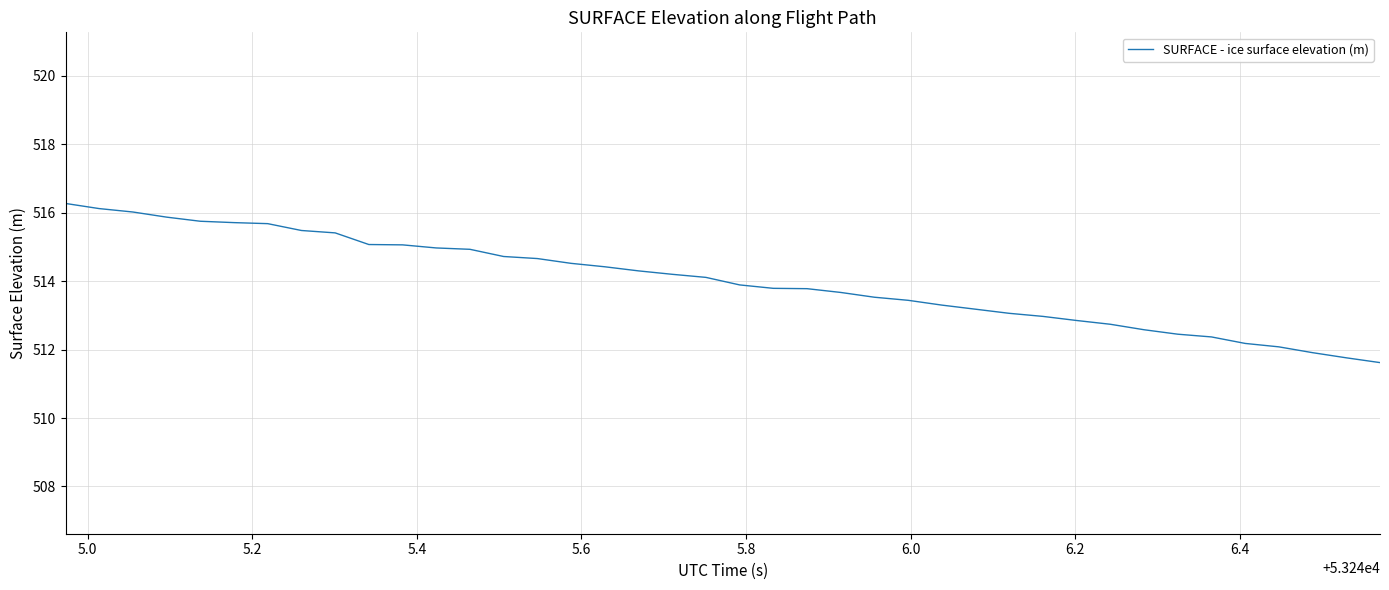

What is the greatest value displayed?

516.3